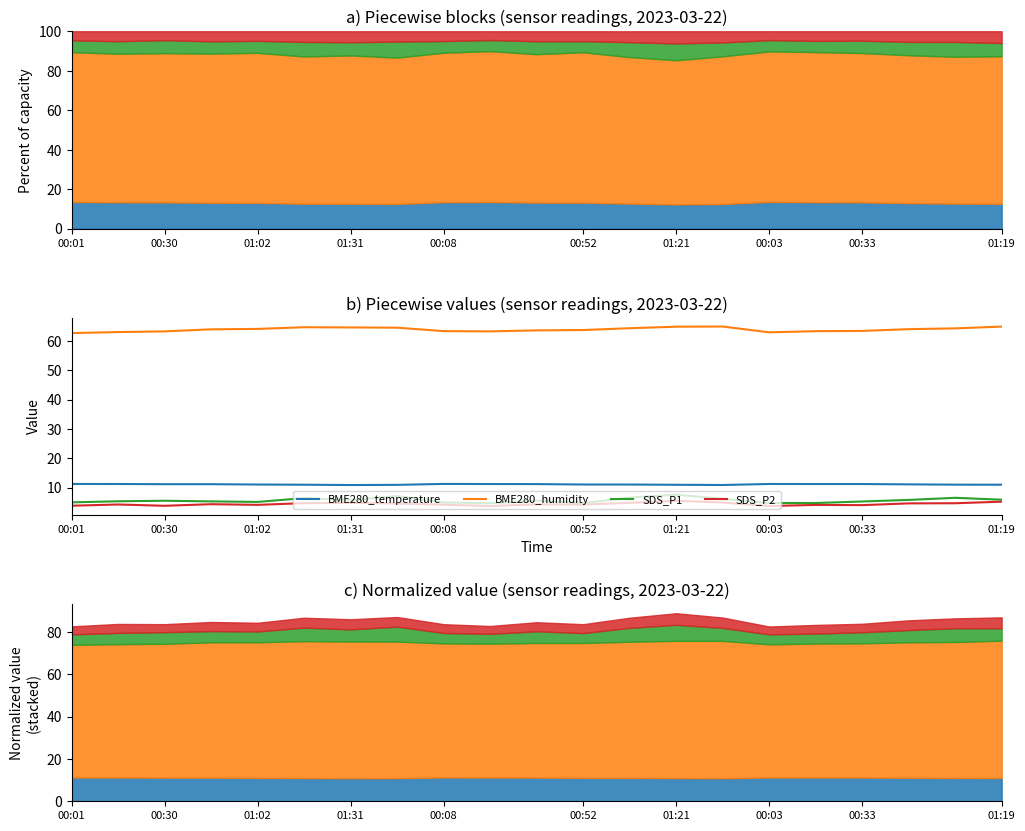

Is the value of BME280_humidity at 19 greater than the value of SDS_P2 at 16?

Yes